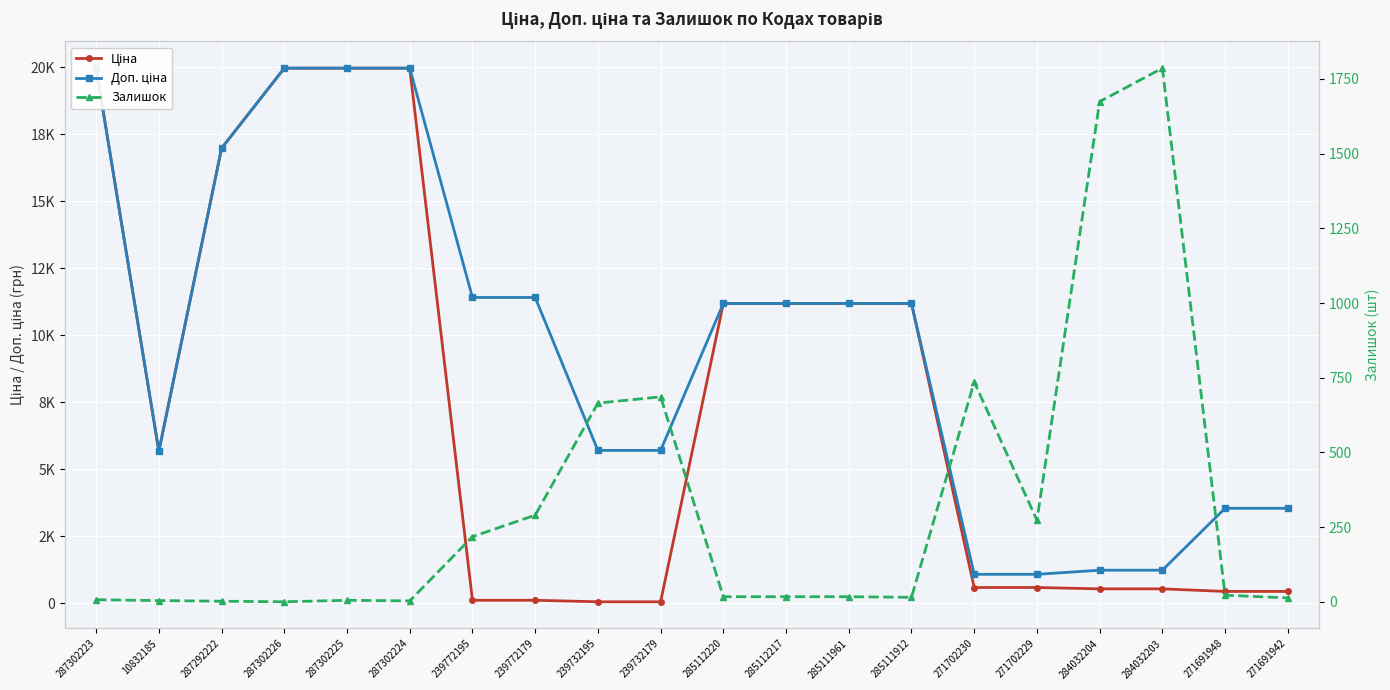

What is the difference between the second highest and minimum values in the Ціна series?

19907.1